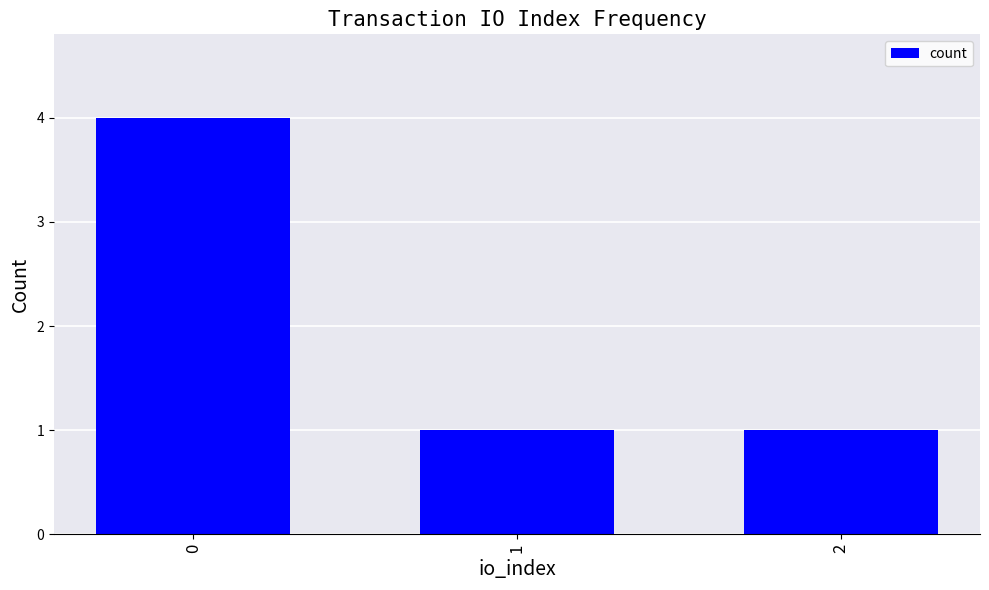

How many values are between 1 and 4?

3